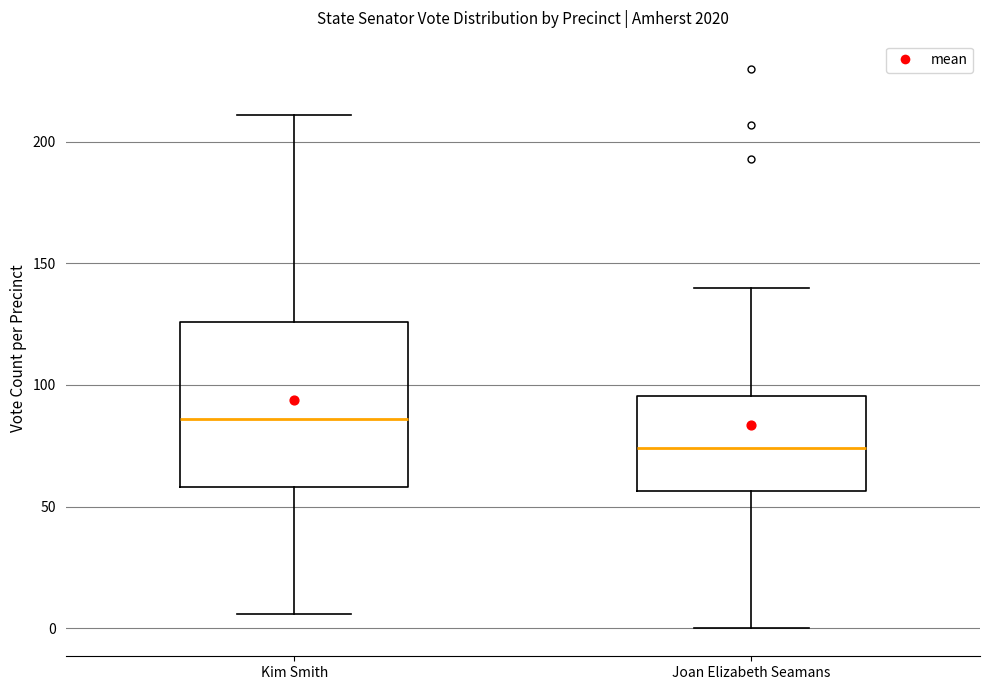

Which box has the highest median line?

Kim Smith